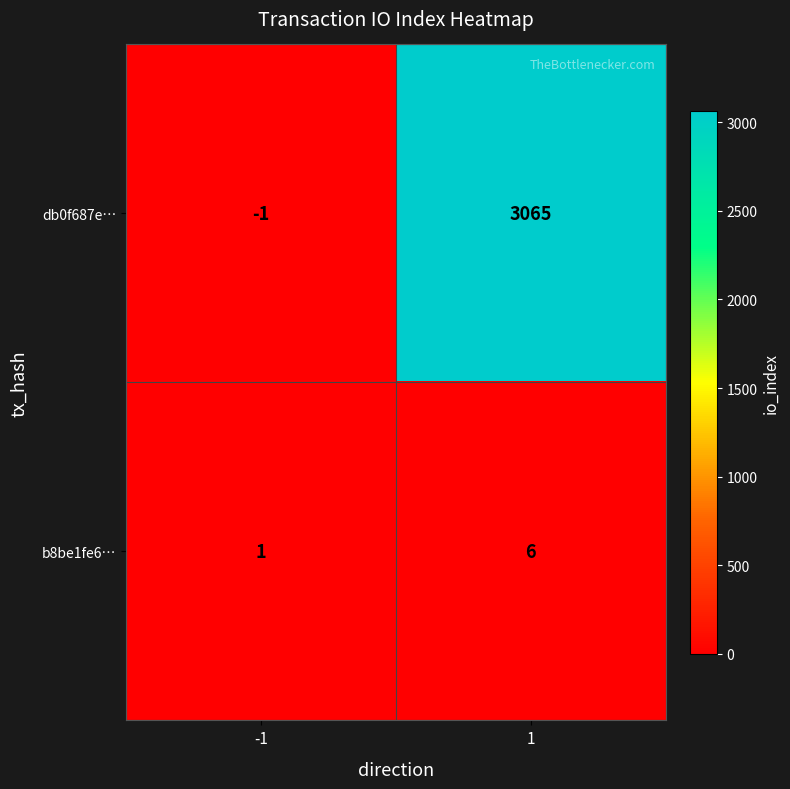

At which category is the sum across all series the highest?

1